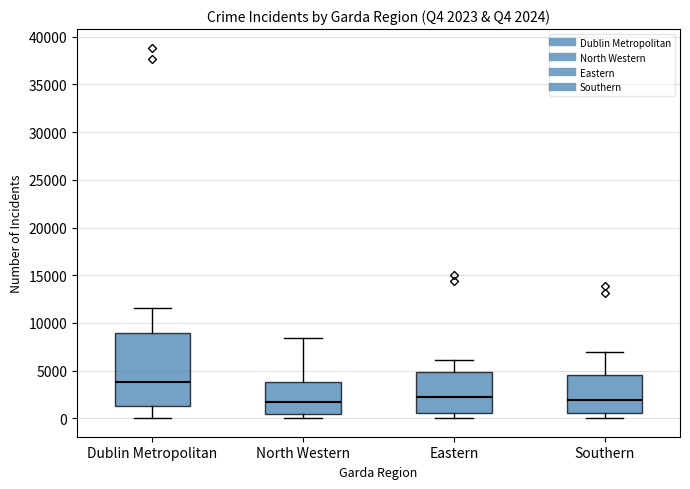

Which box's median line is the highest?

Dublin Metropolitan